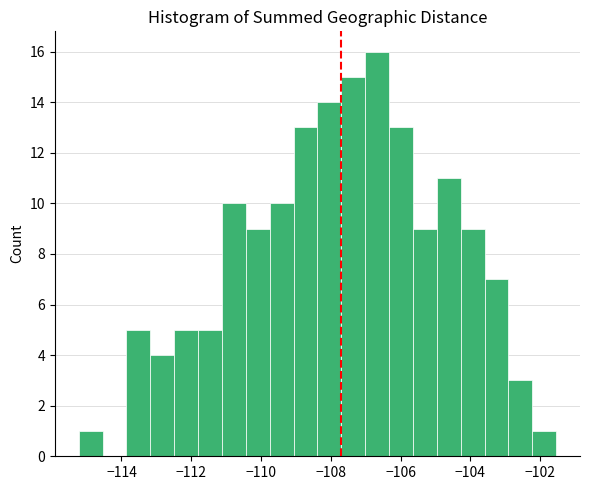

Around what value on the x-axis is the tallest bar? Give the approximate position of its centre, as read against the axis.

-106.6